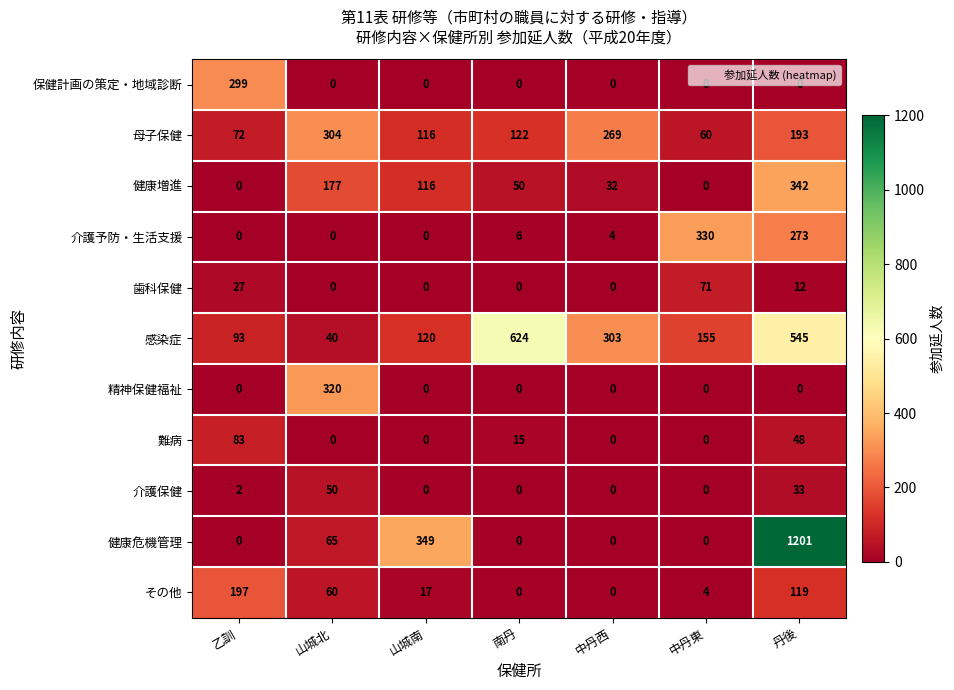

At which label is 健康増進 closest to 171?

山城北